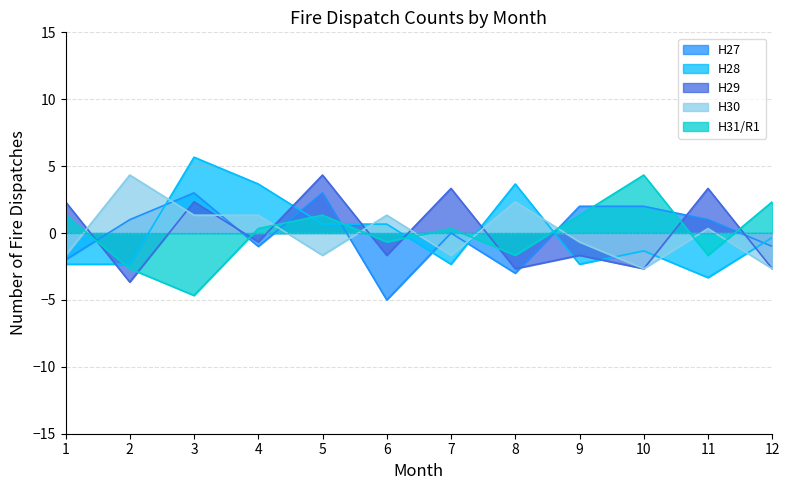

The value of H28 at 1 is -0.7. True or false?

False